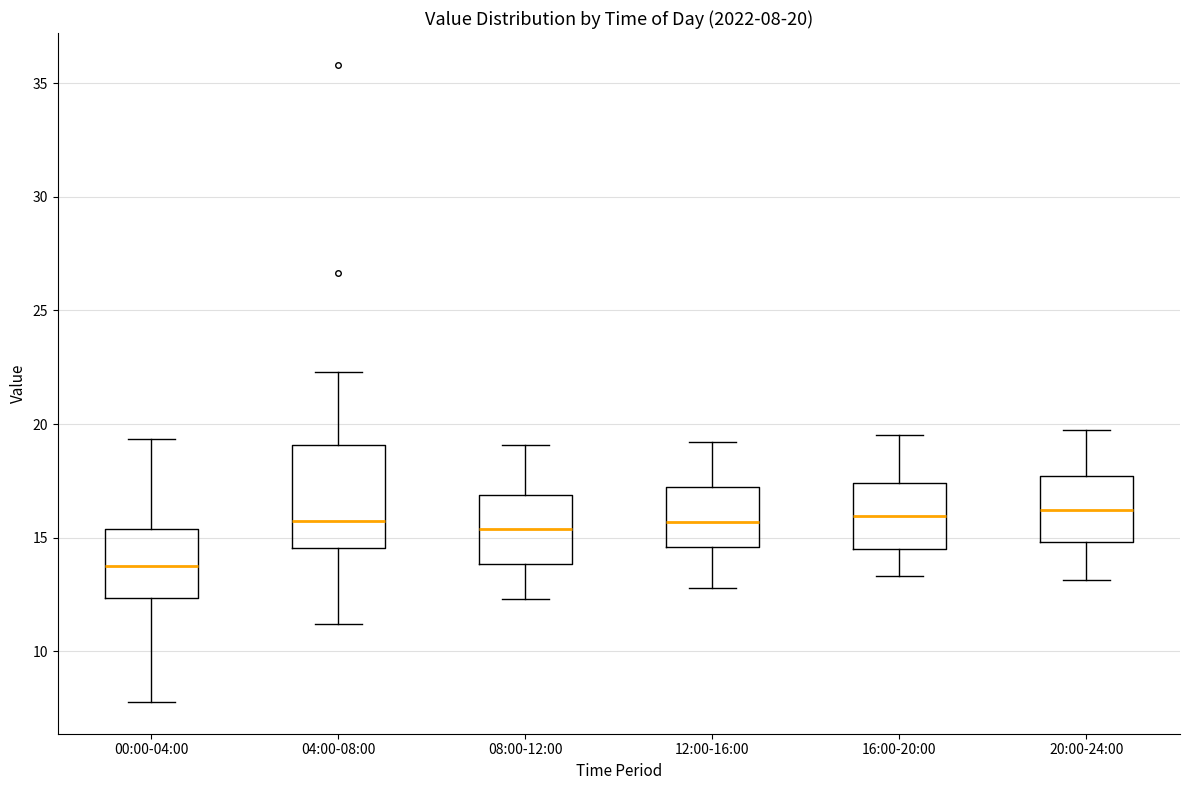

Which box's median line is the lowest?

00:00-04:00